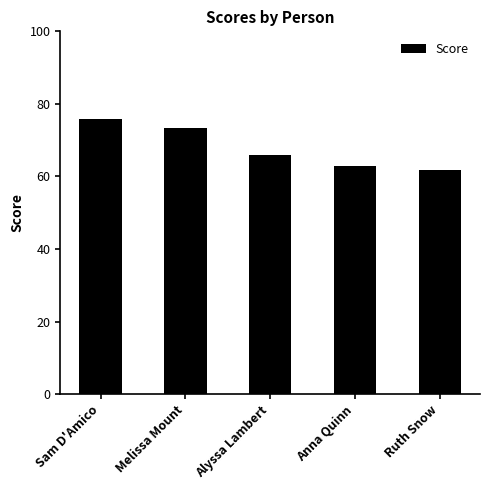

Between Ruth Snow and Anna Quinn, which is larger?

Anna Quinn